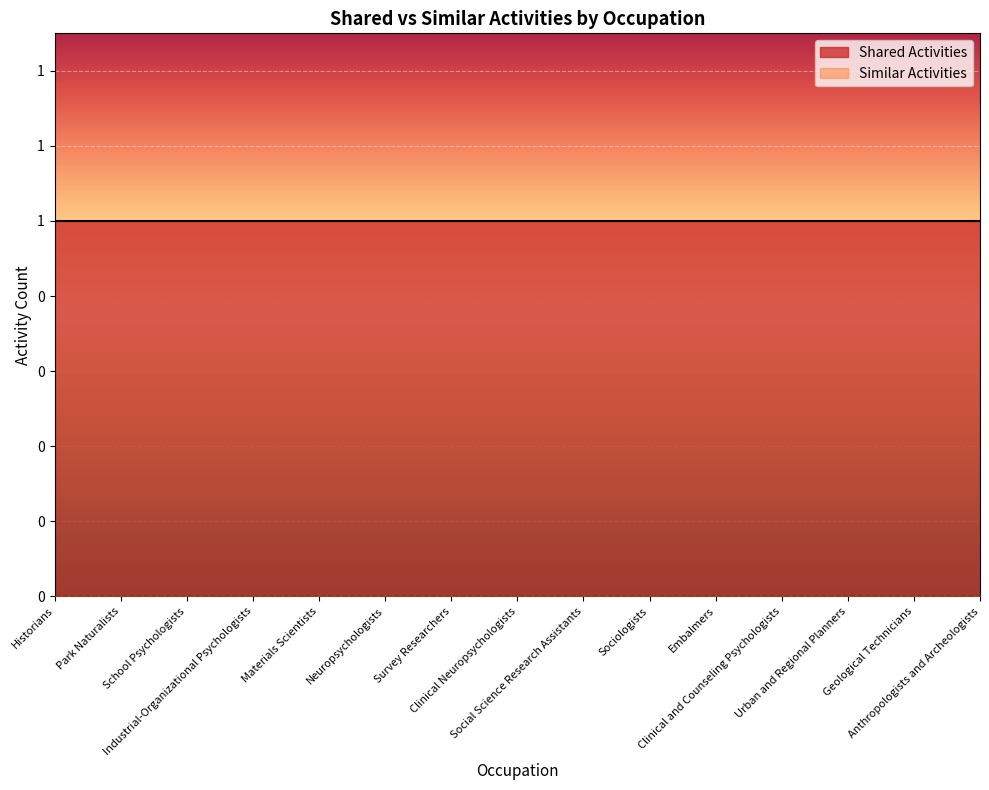

Reading left to right, extract all data points from this chart.

Shared Activities: 1	1	1	1	1	1	1	1	1	1	1	1	1	1	1
Similar Activities: 0	0	0	0	0	0	0	0	0	0	0	0	0	0	0